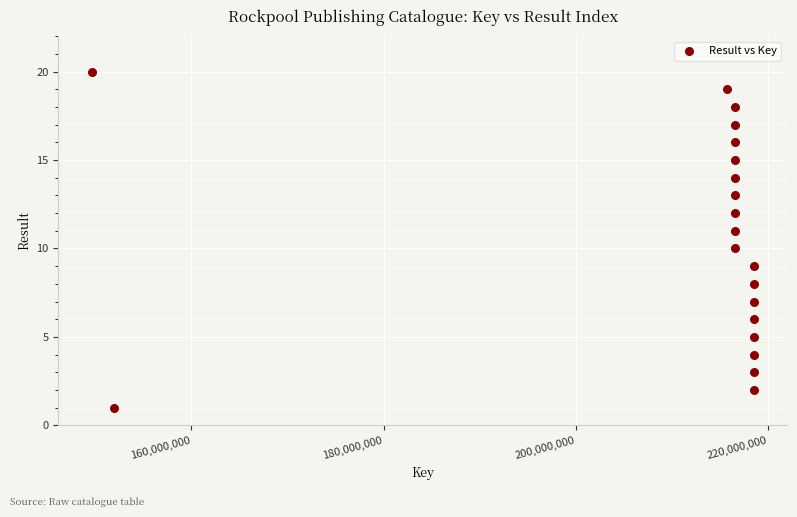

What is the range of X values (max minus min)?

68911083